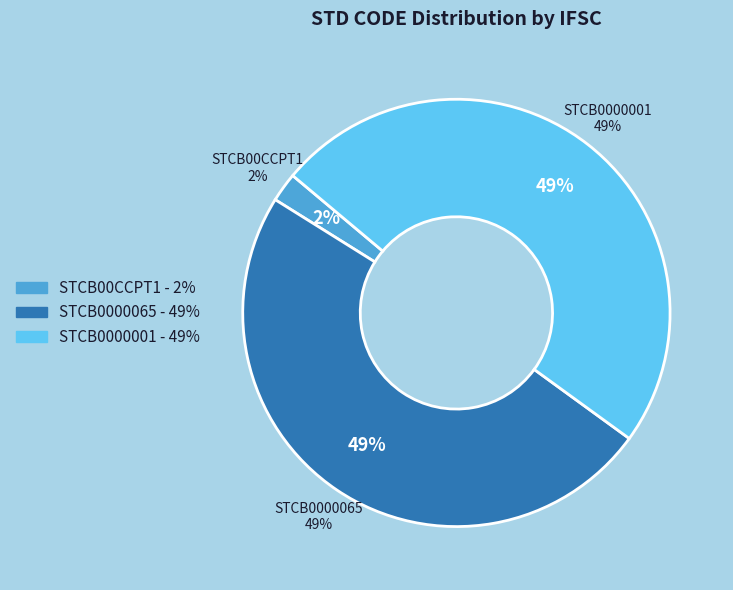

Count the number of slices in the pie.

4